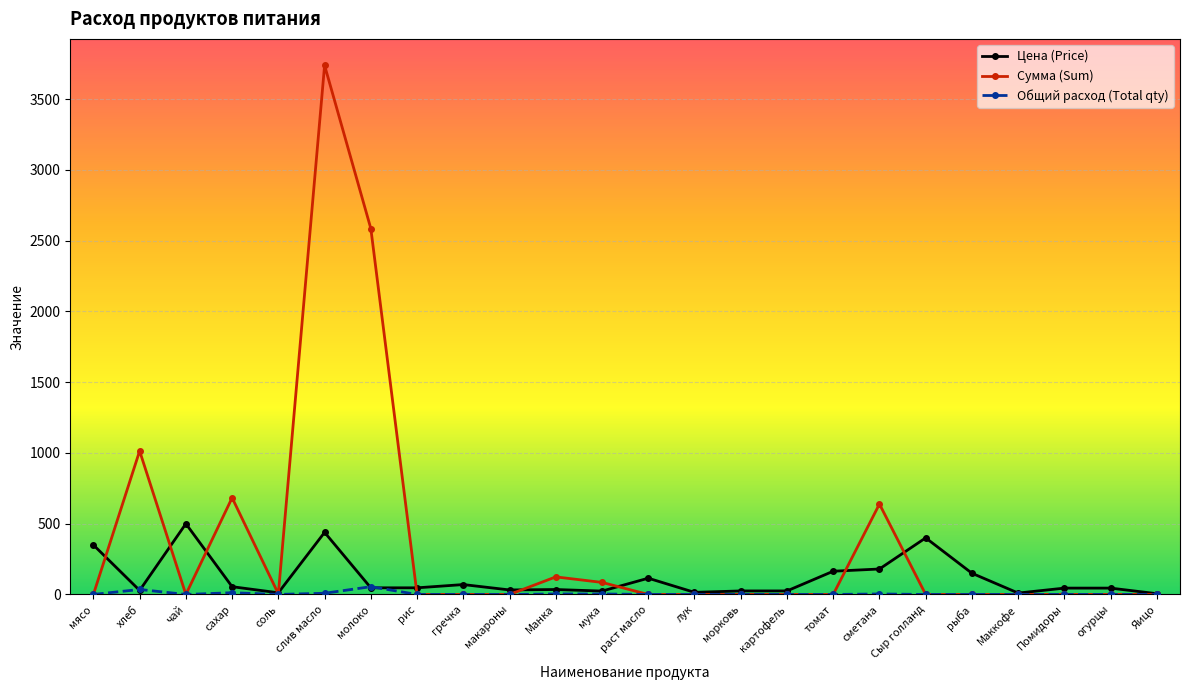

At how many categories does at least one series exceed 798?

3